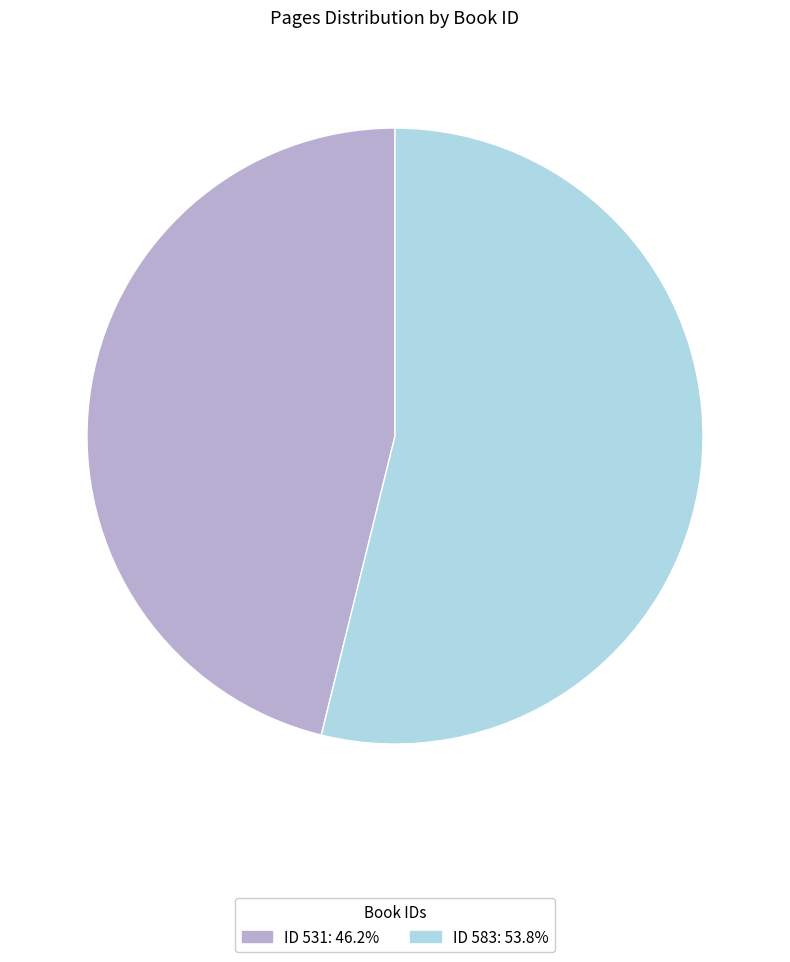

How many slices are in this pie chart?

2